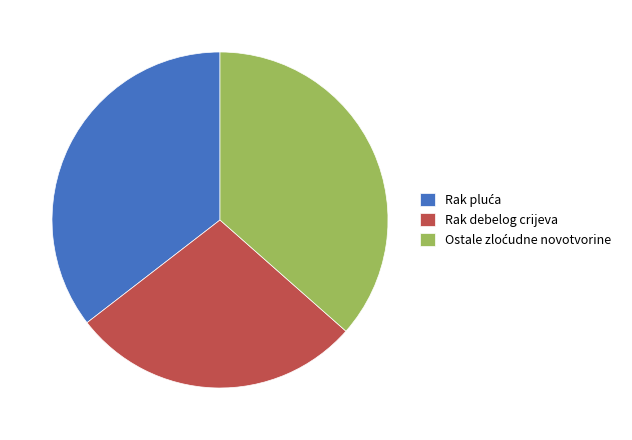

Is it true that Rak debelog crijeva is 28% of the pie?

True